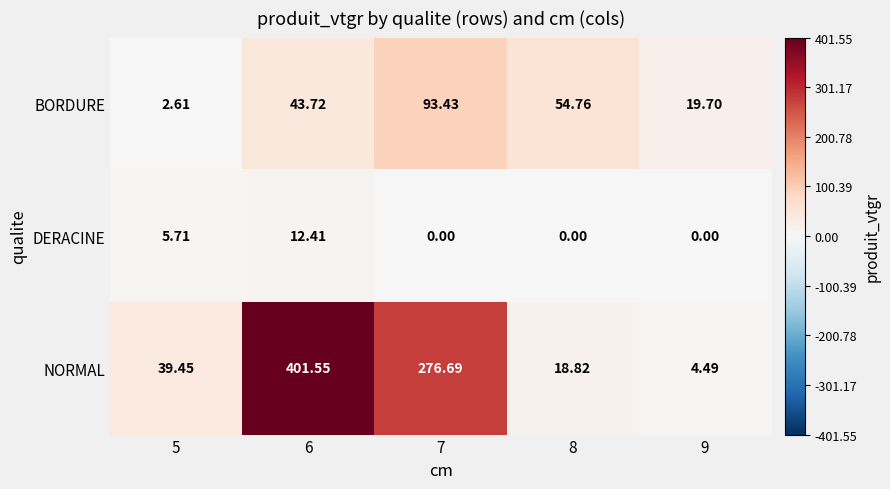

At 8, list the series in order from largest to smallest.

BORDURE, NORMAL, DERACINE